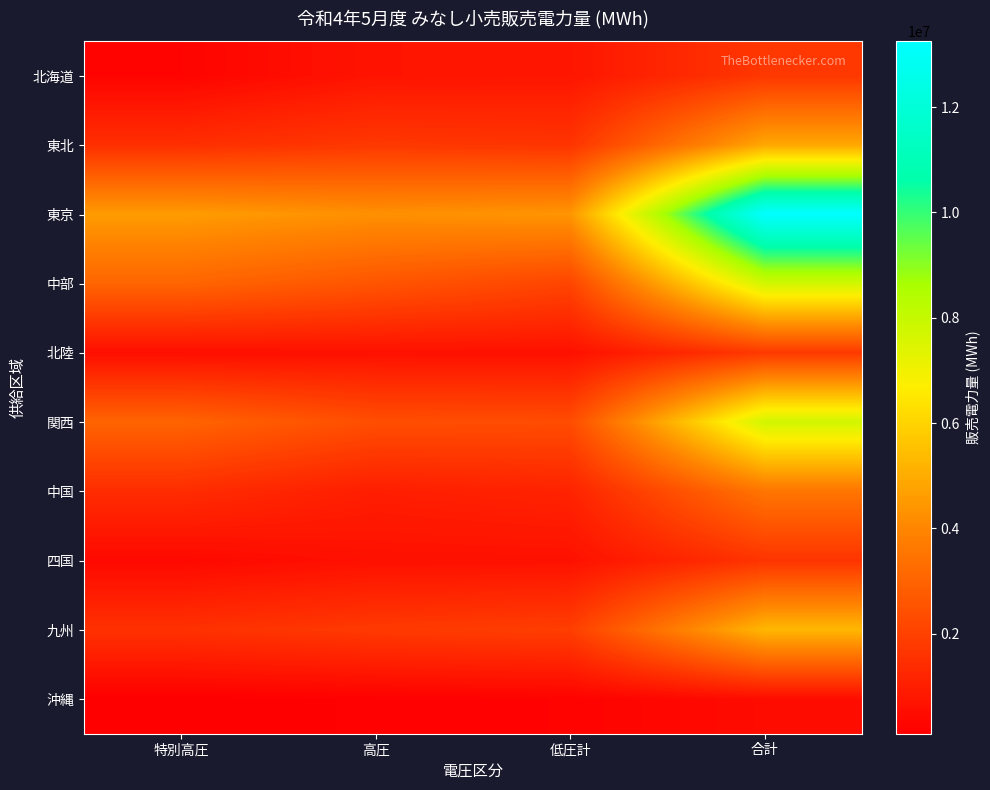

Reading left to right, list all the values displayed in this chart.

北海道: 特別高圧=251834	高圧=711517	低圧計=753412	合計=1716763
東北: 特別高圧=1473227	高圧=1738732	低圧計=1632353	合計=4844312
東京: 特別高圧=4568335	高圧=4276261	低圧計=4401248	合計=13245844
中部: 特別高圧=3053557	高圧=2578929	低圧計=2117774	合計=7750260
北陸: 特別高圧=551295	高圧=620665	低圧計=609145	合計=1781105
関西: 特別高圧=3018753	高圧=2380420	低圧計=2331369	合計=7730542
中国: 特別高圧=1408012	高圧=983810	低圧計=1135641	合計=3527463
四国: 特別高圧=389351	高圧=609300	低圧計=624849	合計=1623500
九州: 特別高圧=1547500	高圧=1787422	低圧計=1933648	合計=5268570
沖縄: 特別高圧=101127	高圧=164967	低圧計=208493	合計=474587